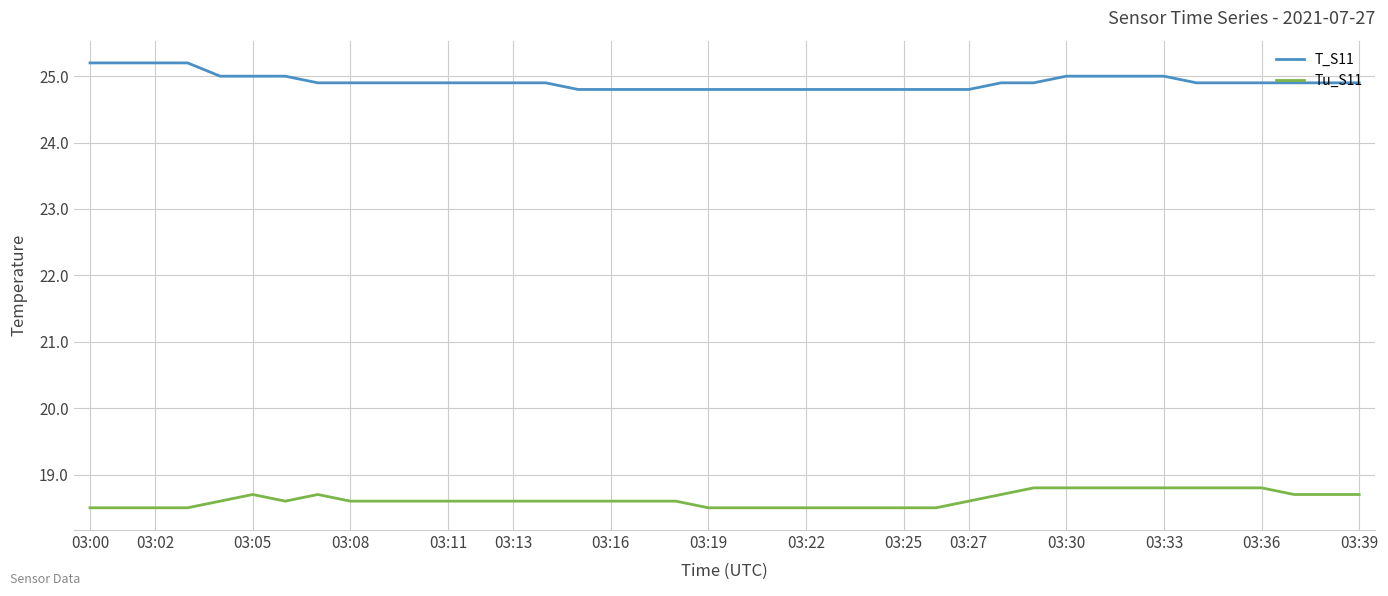

List the series in order of their peak value, highest first.

T_S11, Tu_S11